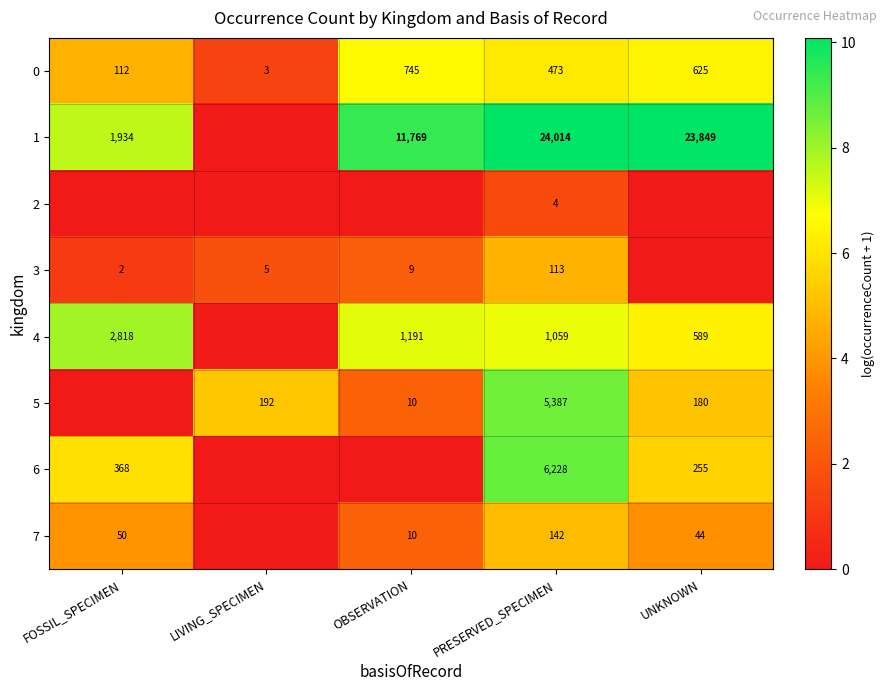

What is the total value across all series at PRESERVED_SPECIMEN?

37420